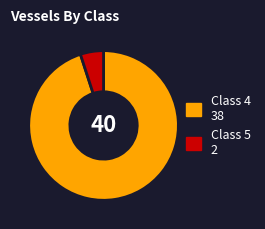

Is there a majority slice in this chart?

Yes